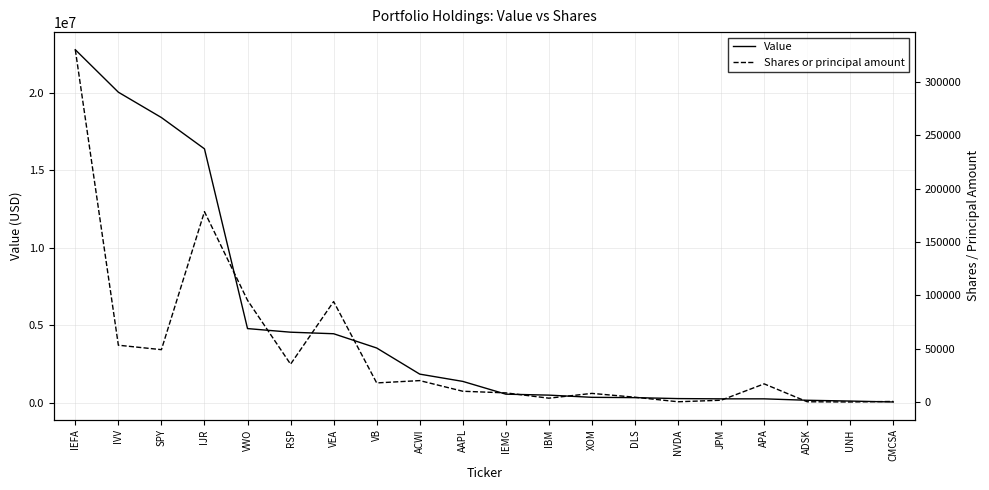

Rank the categories by Value value from lowest to highest.

CMCSA, UNH, ADSK, JPM, APA, NVDA, DLS, XOM, IBM, IEMG, AAPL, ACWI, VB, VEA, RSP, VWO, IJR, SPY, IVV, IEFA